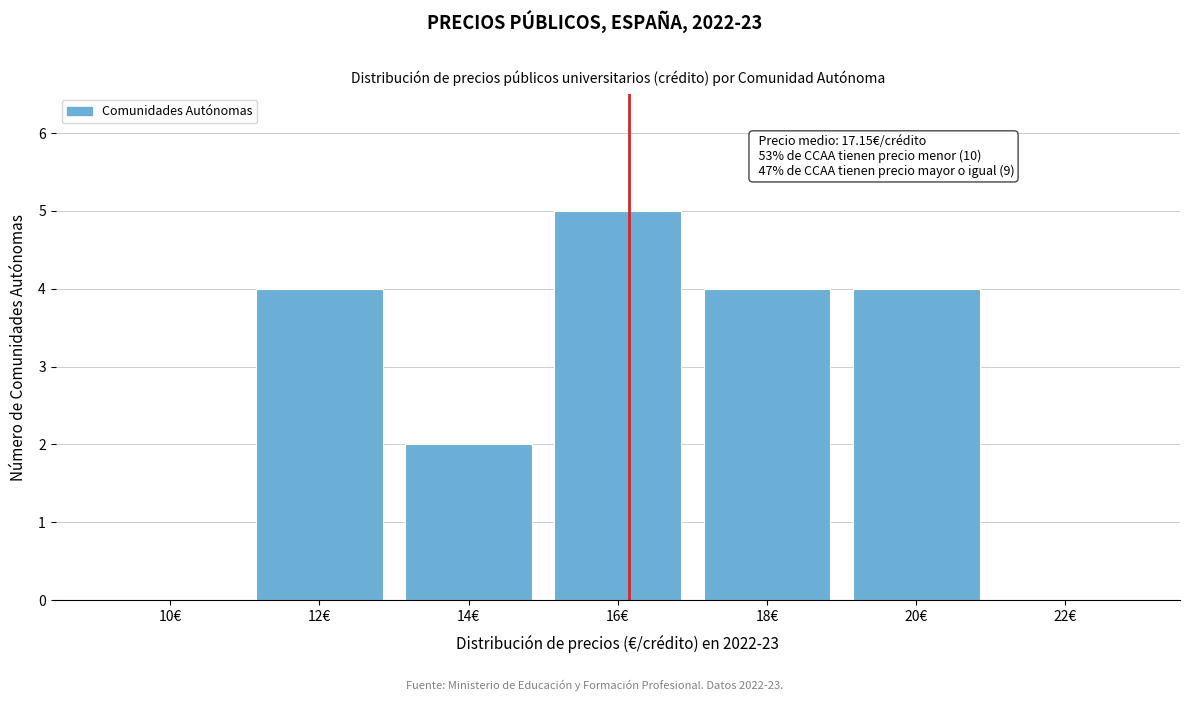

Reading right to left, list all the values displayed in this chart.

22€=0	20€=4	18€=4	16€=5	14€=2	12€=4	10€=0